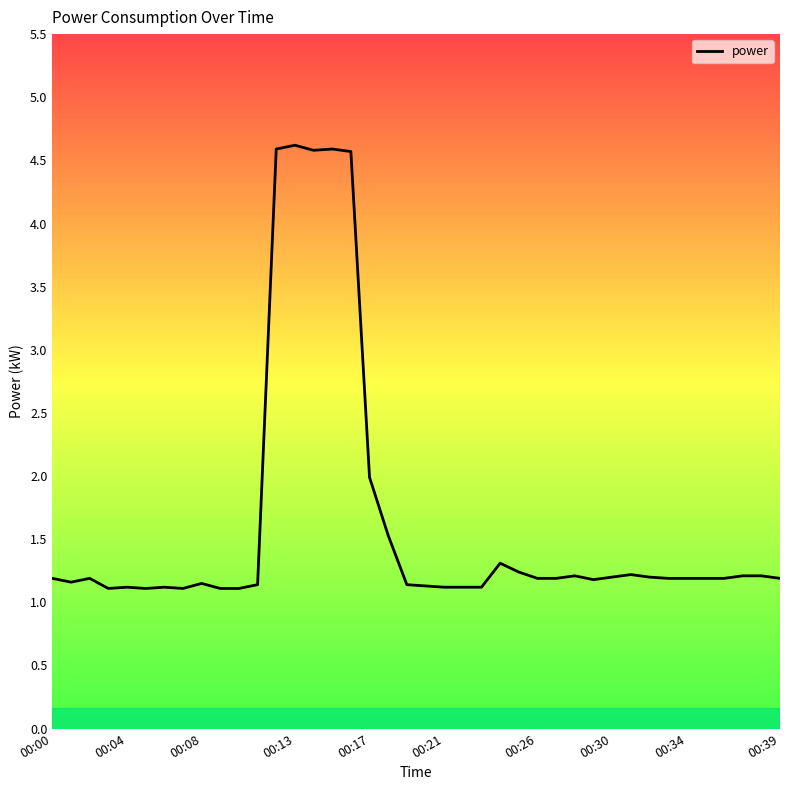

What is the smallest value displayed?

1.1